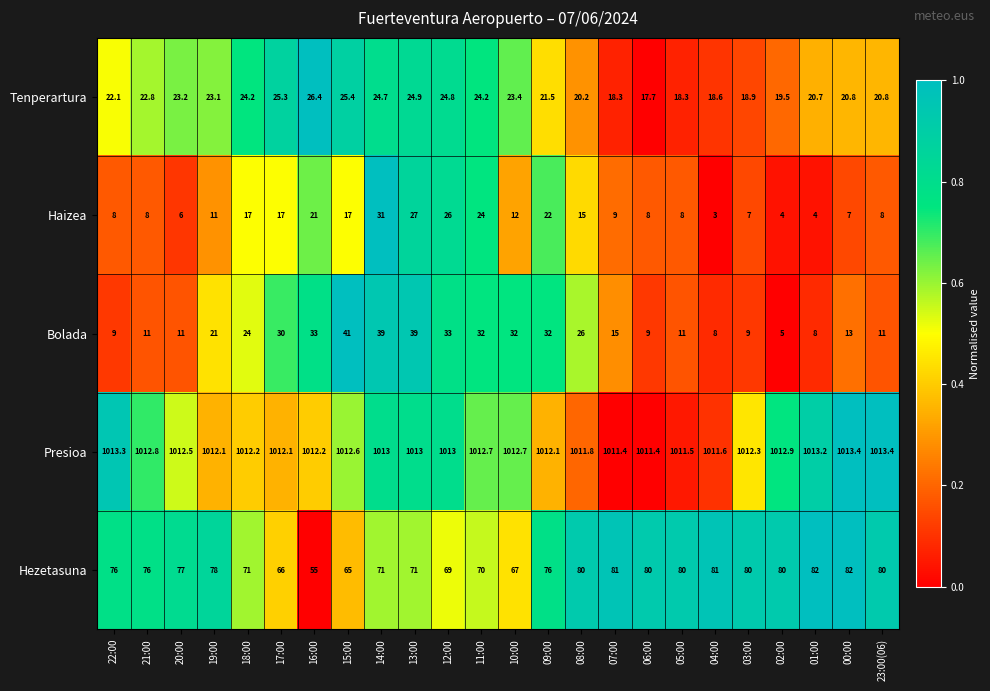

What is the maximum value for Haizea?

31.0